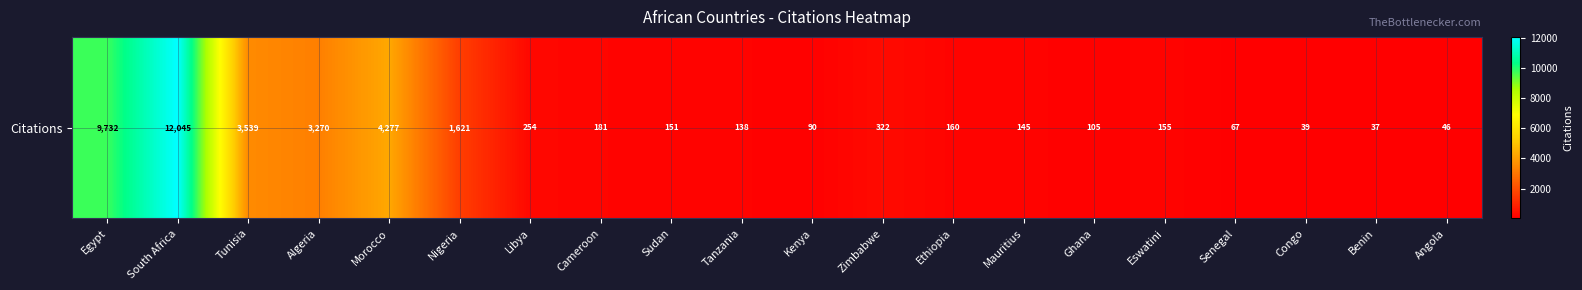

Rank the categories by value from lowest to highest.

Benin, Congo, Angola, Senegal, Kenya, Ghana, Tanzania, Mauritius, Sudan, Eswatini, Ethiopia, Cameroon, Libya, Zimbabwe, Nigeria, Algeria, Tunisia, Morocco, Egypt, South Africa